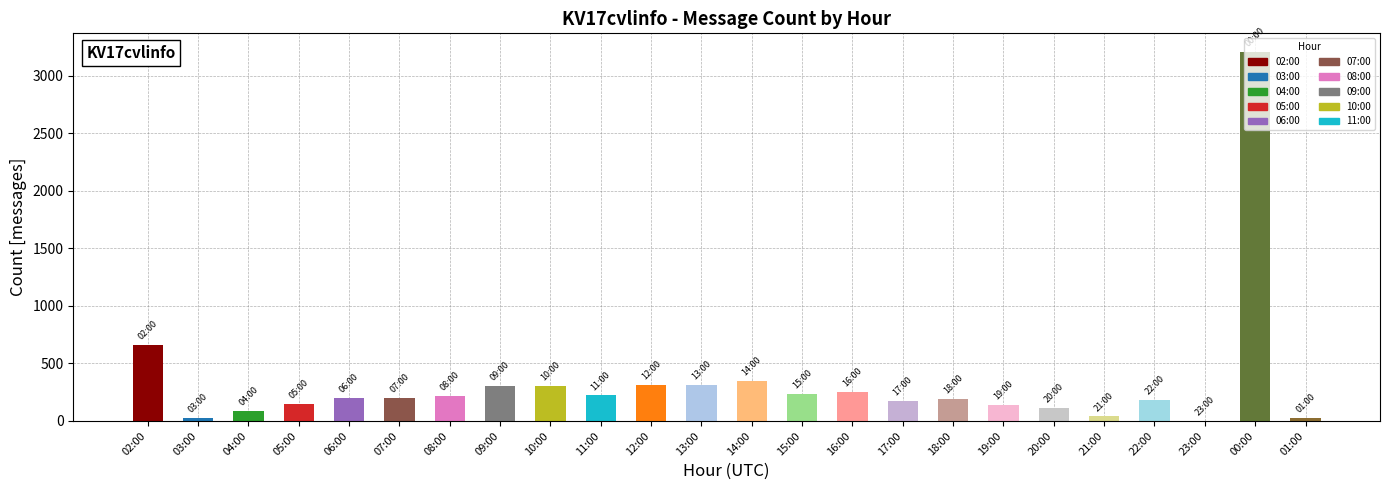

Is it true that the value at 14:00 is 351?

True